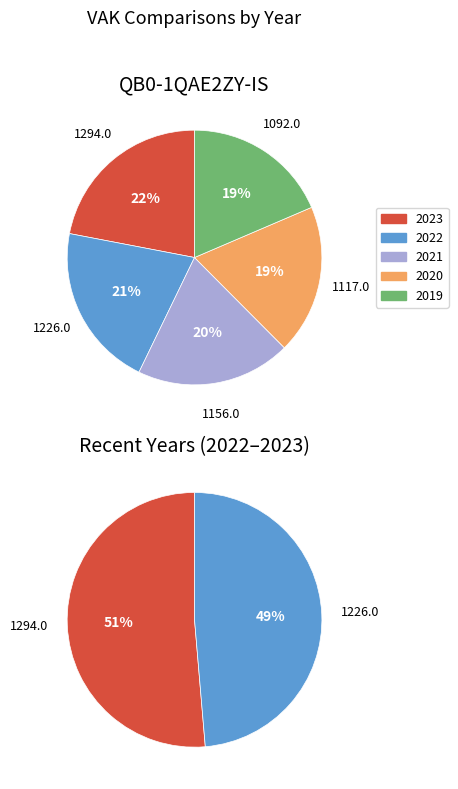

Is 2023 the majority of the pie?

No